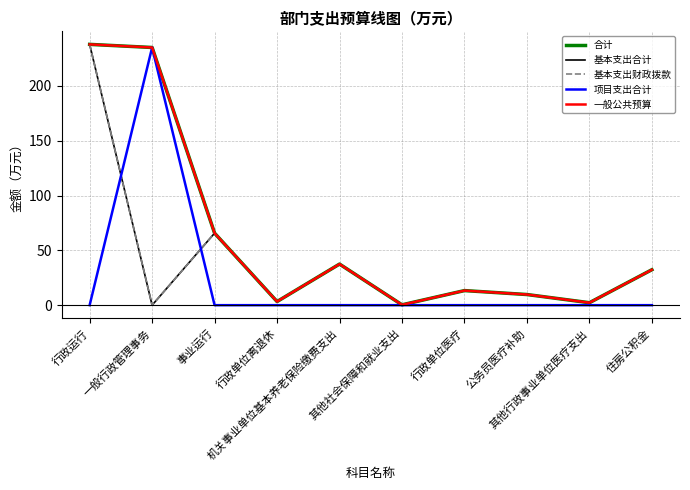

Count the number of data series in this chart.

5